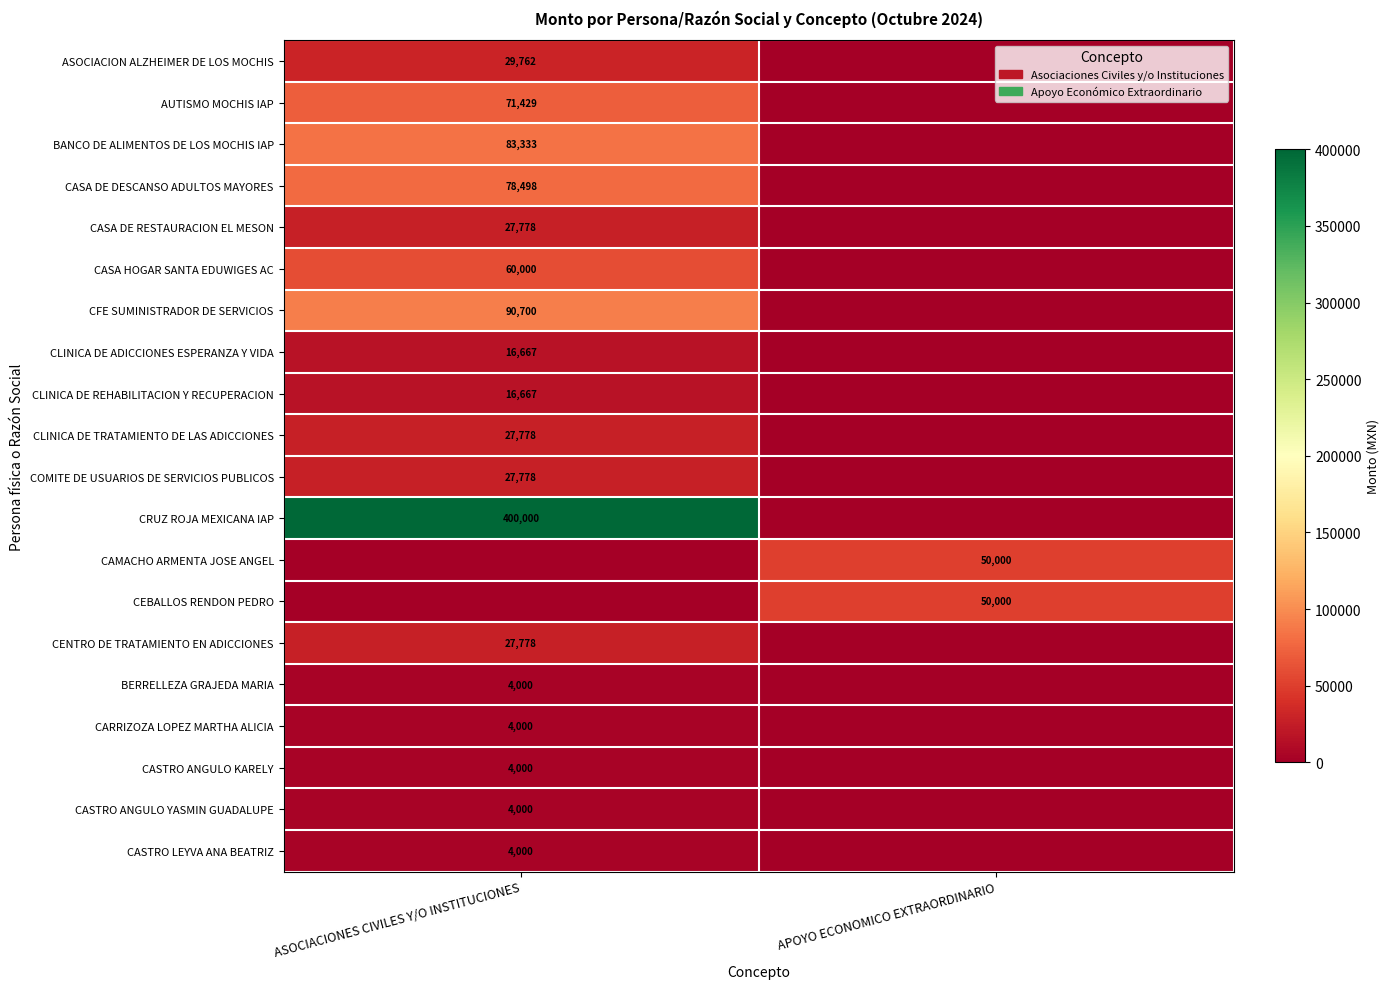

True or false: COMITE DE USUARIOS DE SERVICIOS PUBLICOS has a value of 16527 at ASOCIACIONES CIVILES Y/O INSTITUCIONES.

False